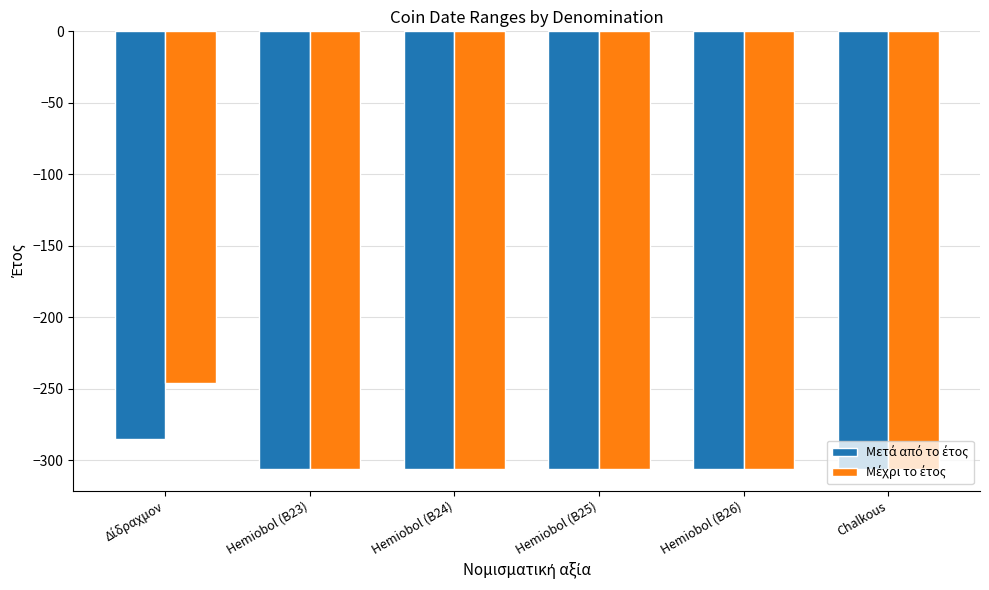

What is the total value across all series at Hemiobol (B24)?

-612